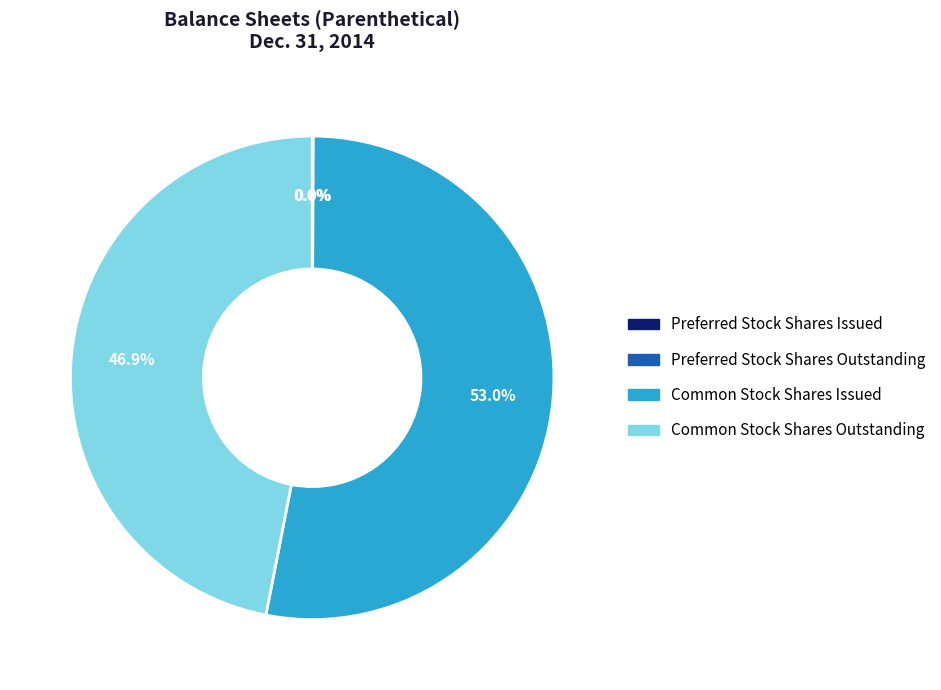

Which category has the biggest portion of the pie?

Common Stock Shares Issued